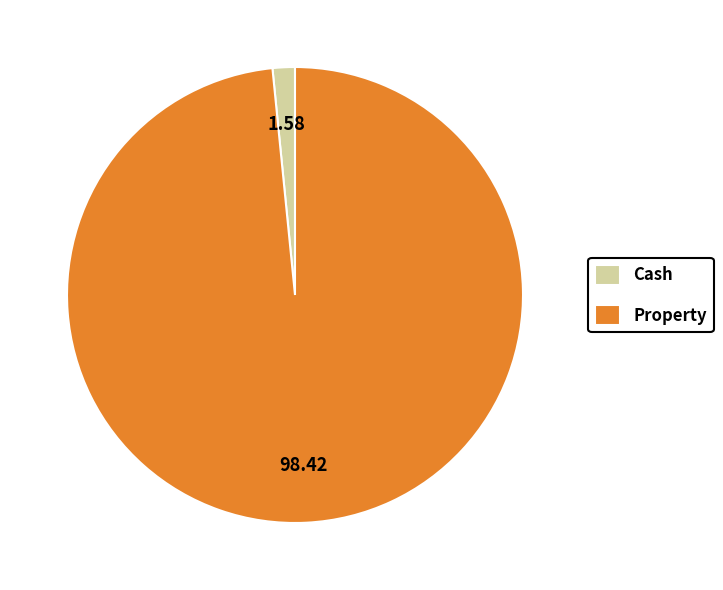

Is the sum of Property and Cash greater than half?

Yes